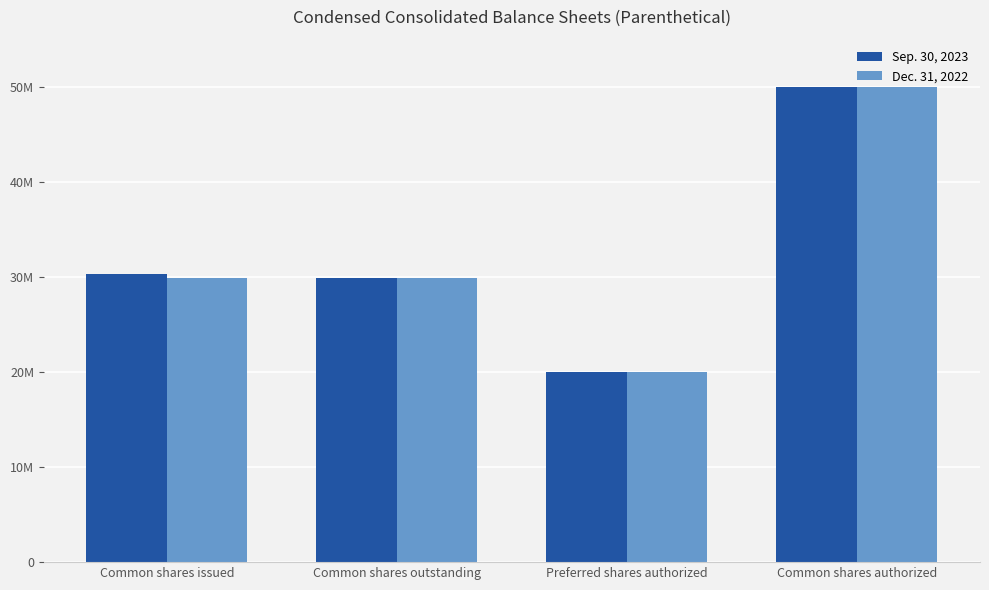

What position from the left is Common shares authorized?

4